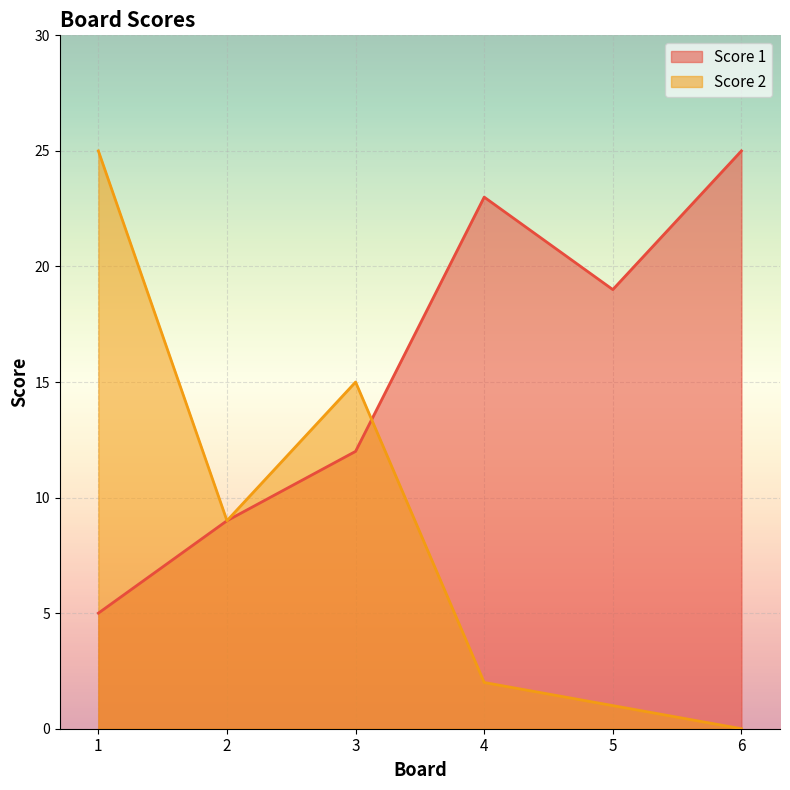

Is the value of Score 2 at 1 greater than the value of Score 1 at 1?

Yes